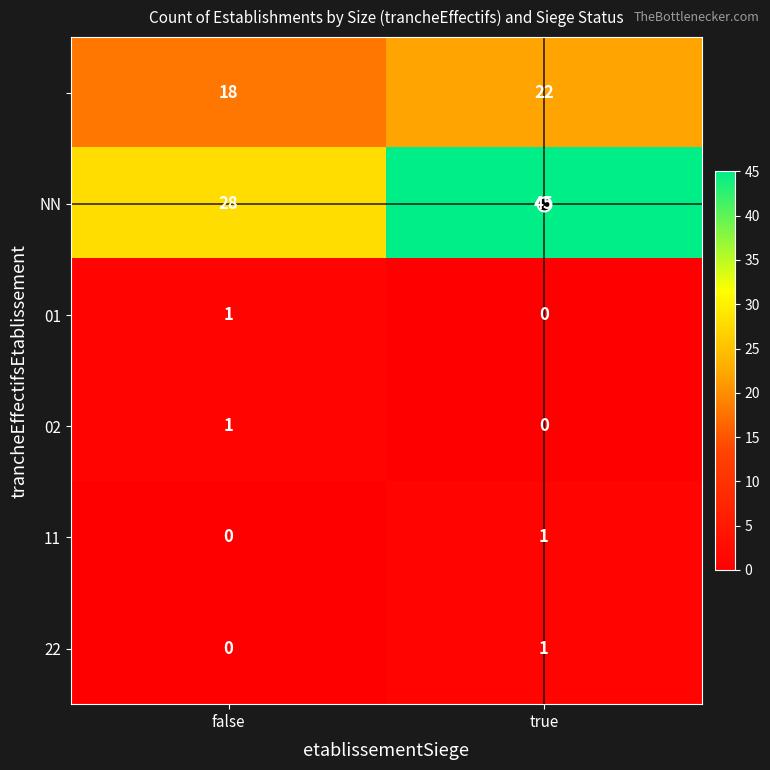

What is the maximum value shown in the chart?

45